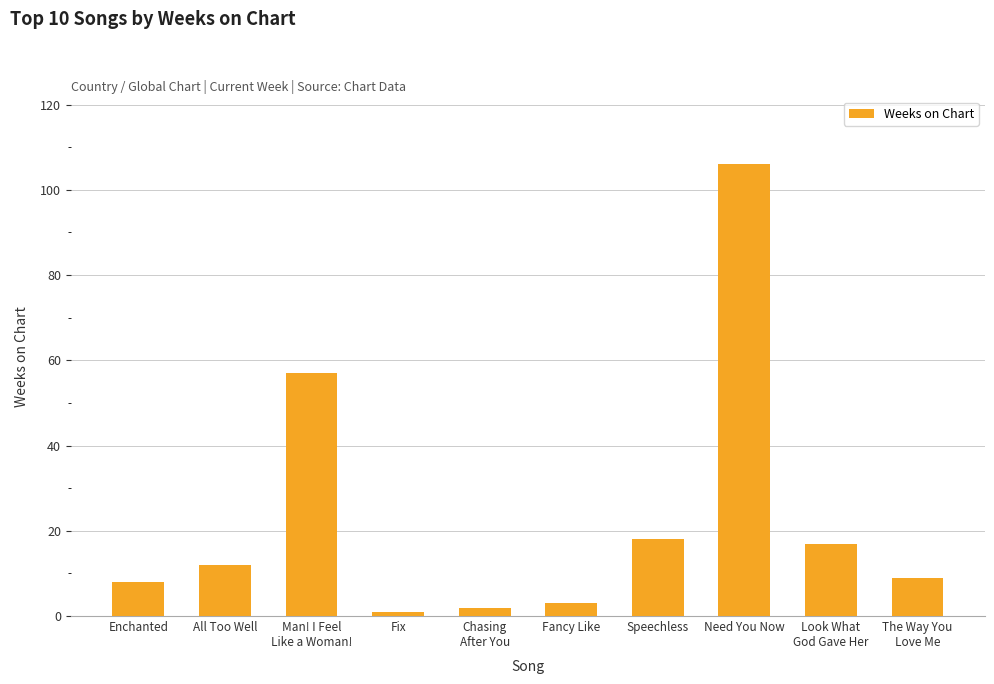

Are the bars grouped side by side (vs. stacked)?

No